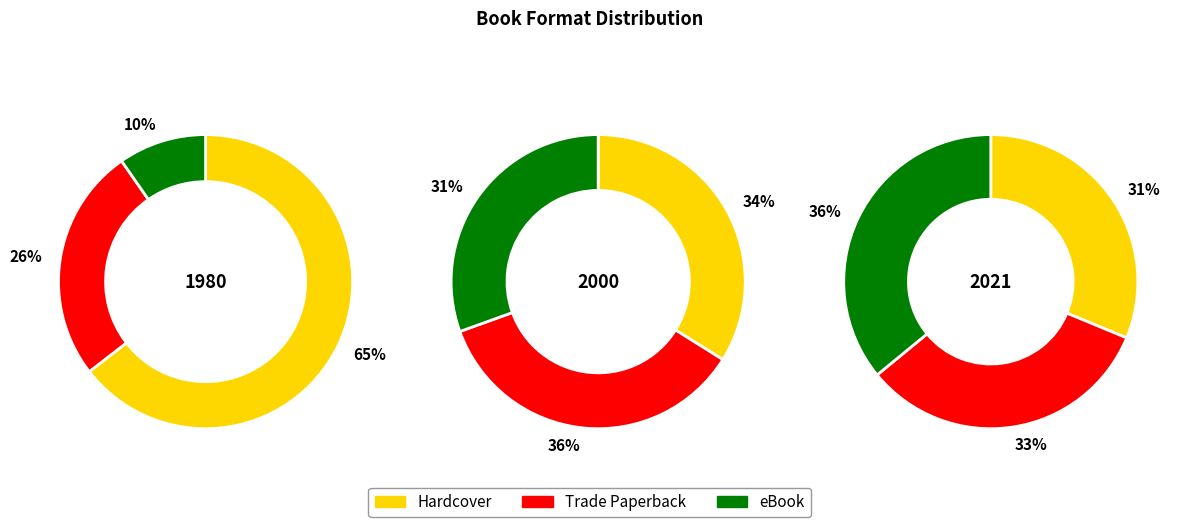

To the nearest percent, what percentage of the pie is eBook?

28%